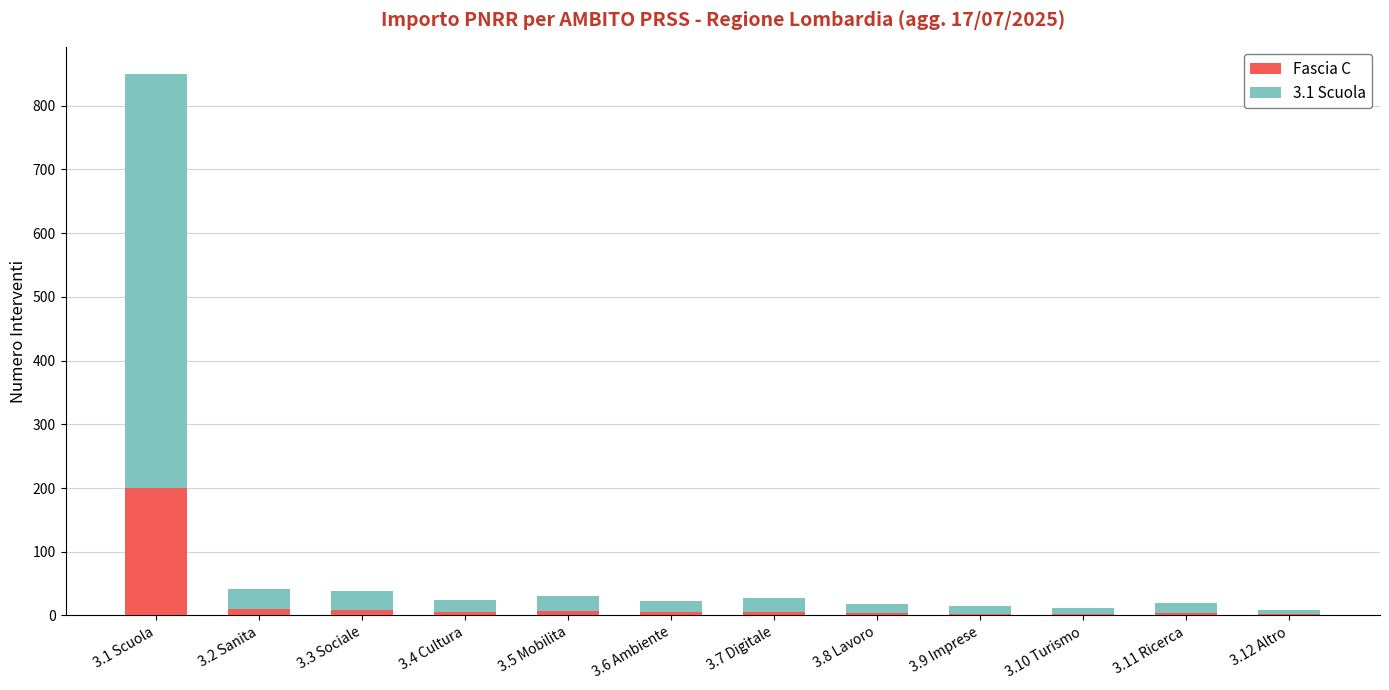

At which category is the sum across all series the highest?

3.1 Scuola